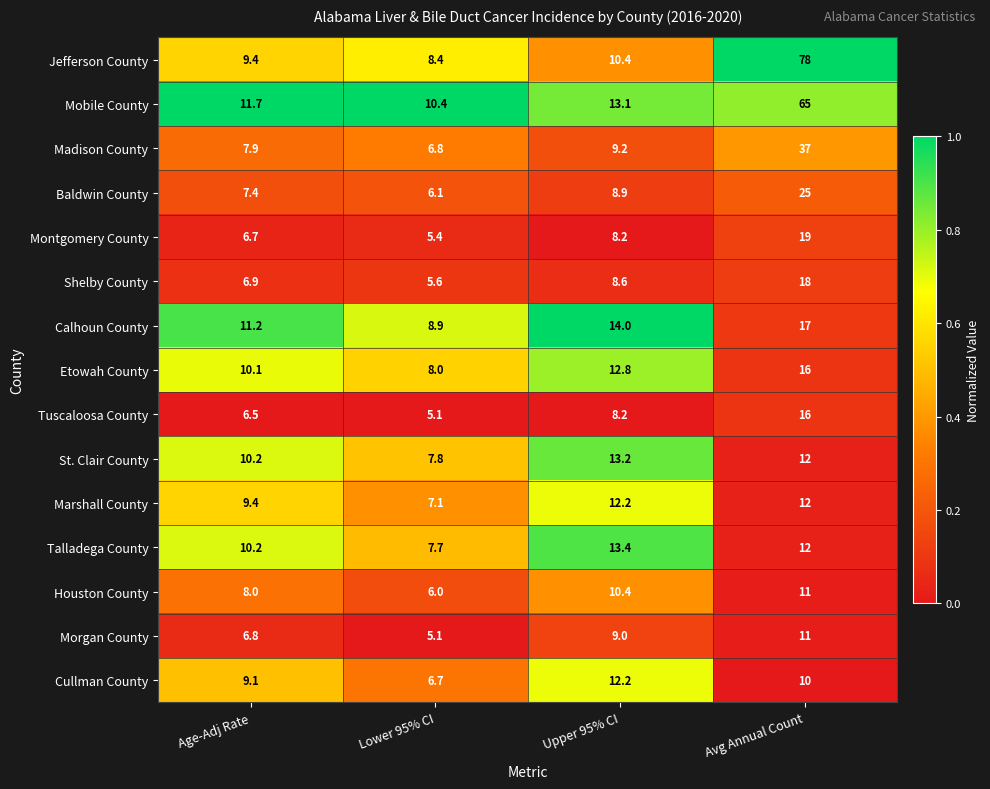

True or false: Mobile County has a value of 10.4 at Lower 95% CI.

True